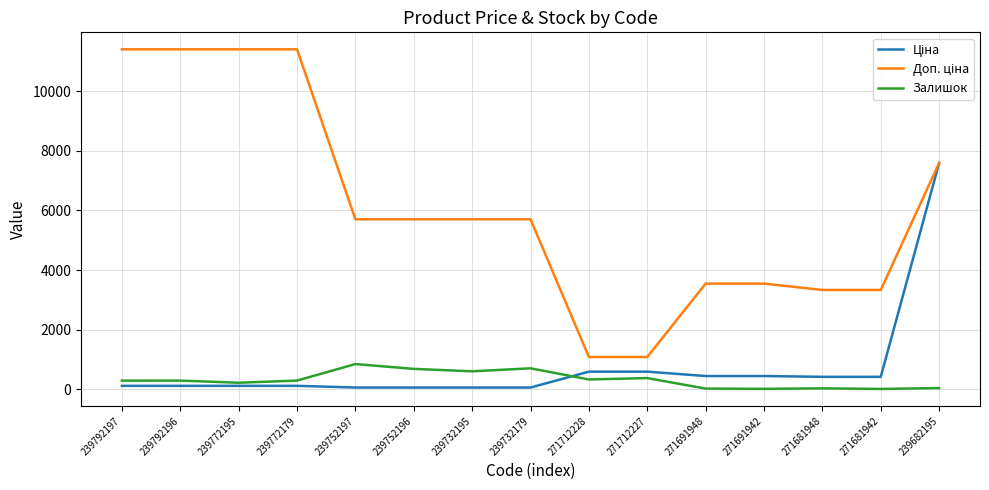

What is the total value across all series at 271712228?

1999.6